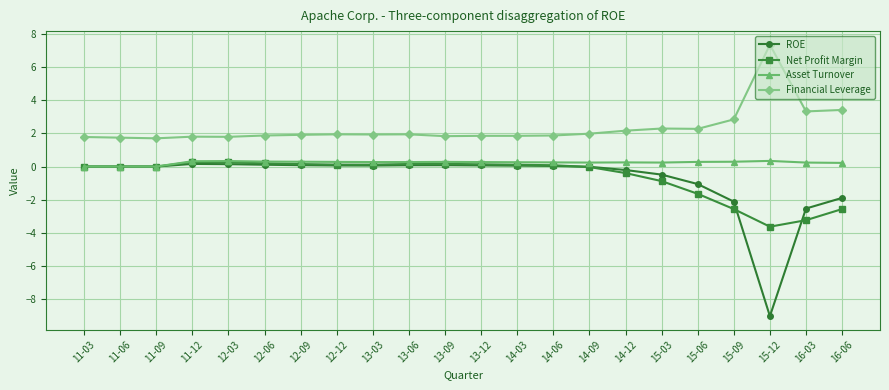

True or false: ROE and Financial Leverage intersect in this chart.

False